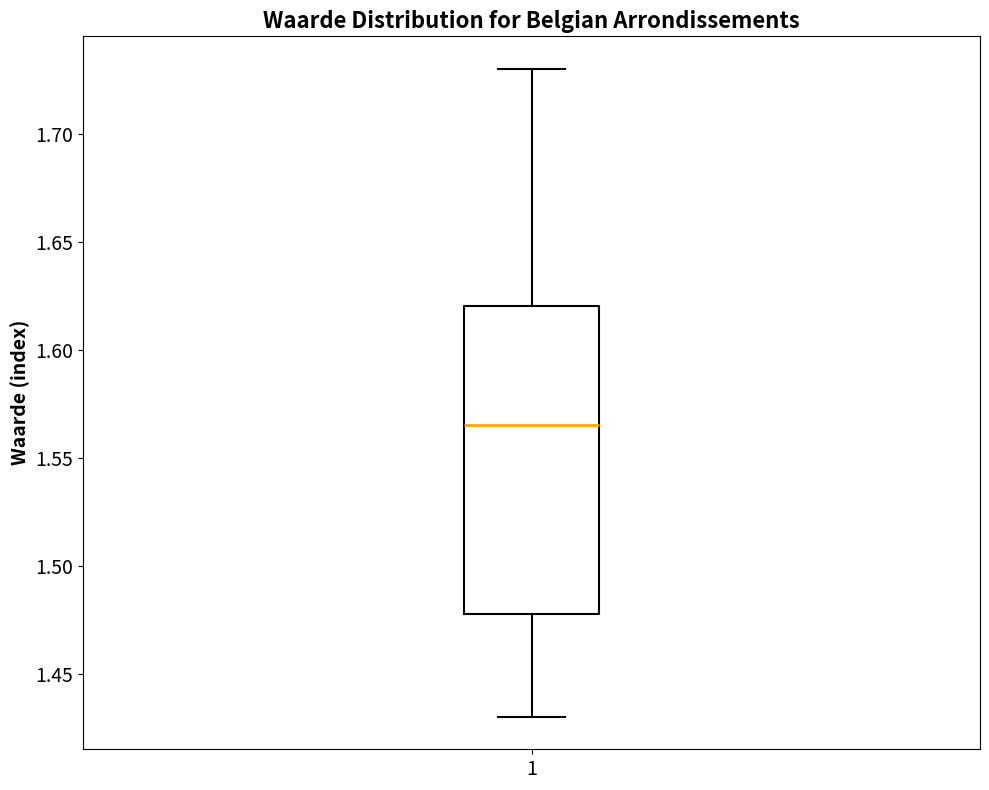

Where does the median line of the box at x = 1 sit on the y-axis? The values are not printed on the chart, so give them approximately, as read against the axis.

1.565